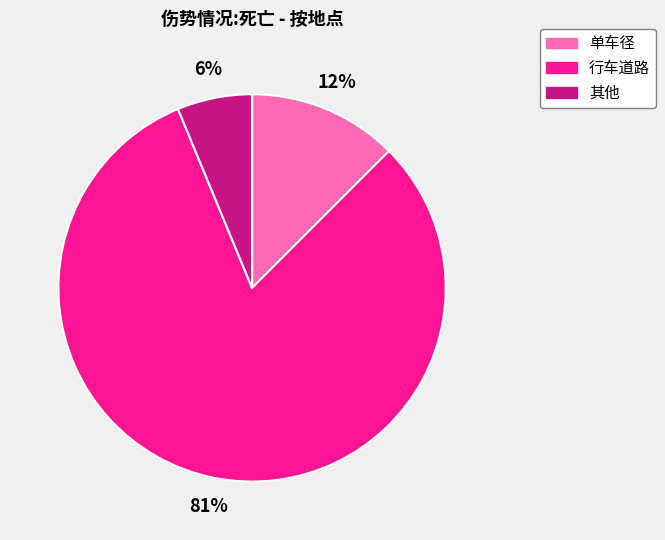

Is it true that 行车道路 is 72% of the pie?

False